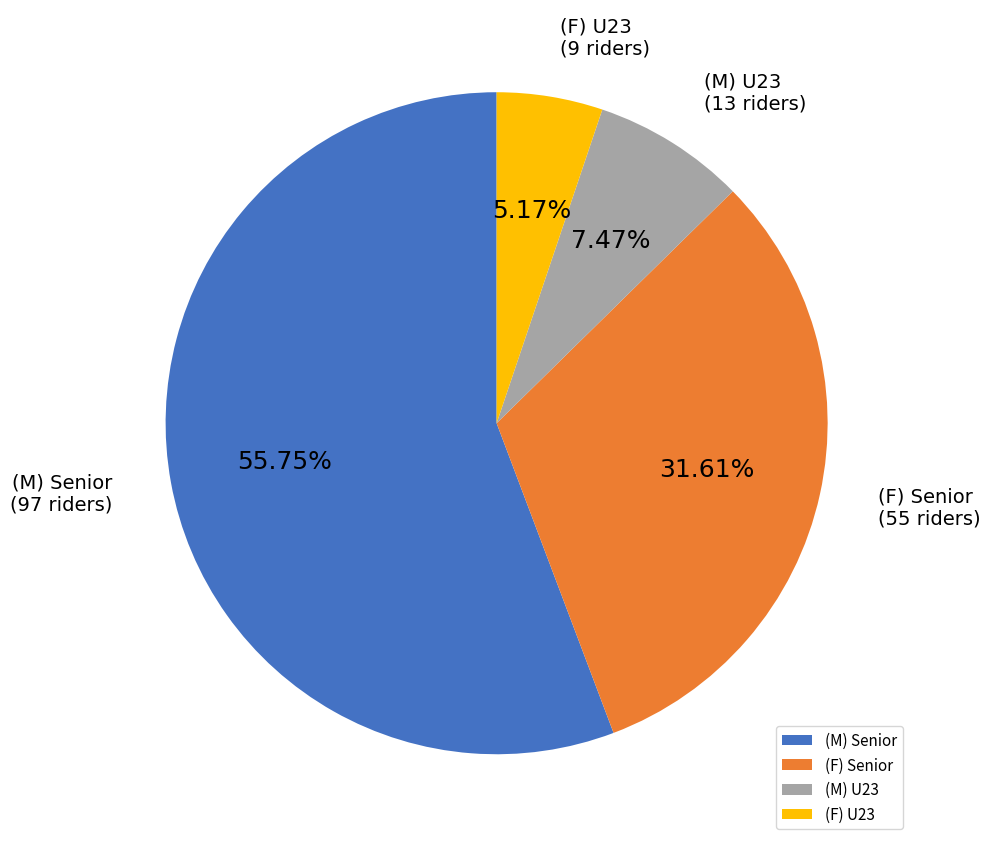

To the nearest percent, what is the difference between the largest and smallest slice percentages?

51%